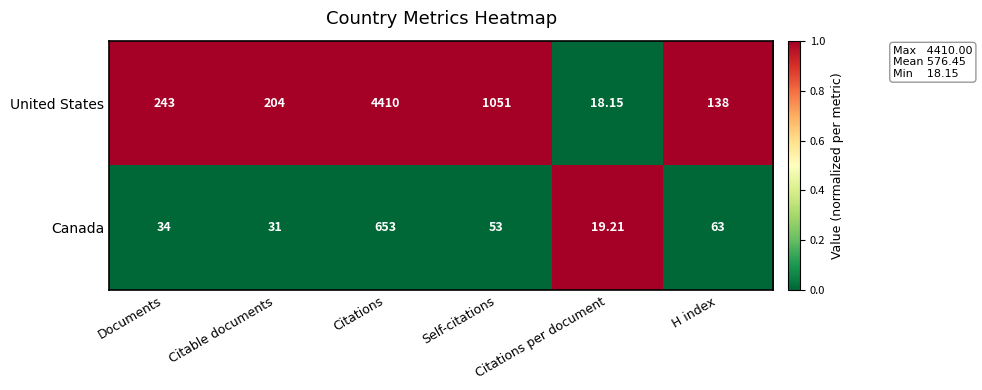

Which series has the largest total across all categories?

United States